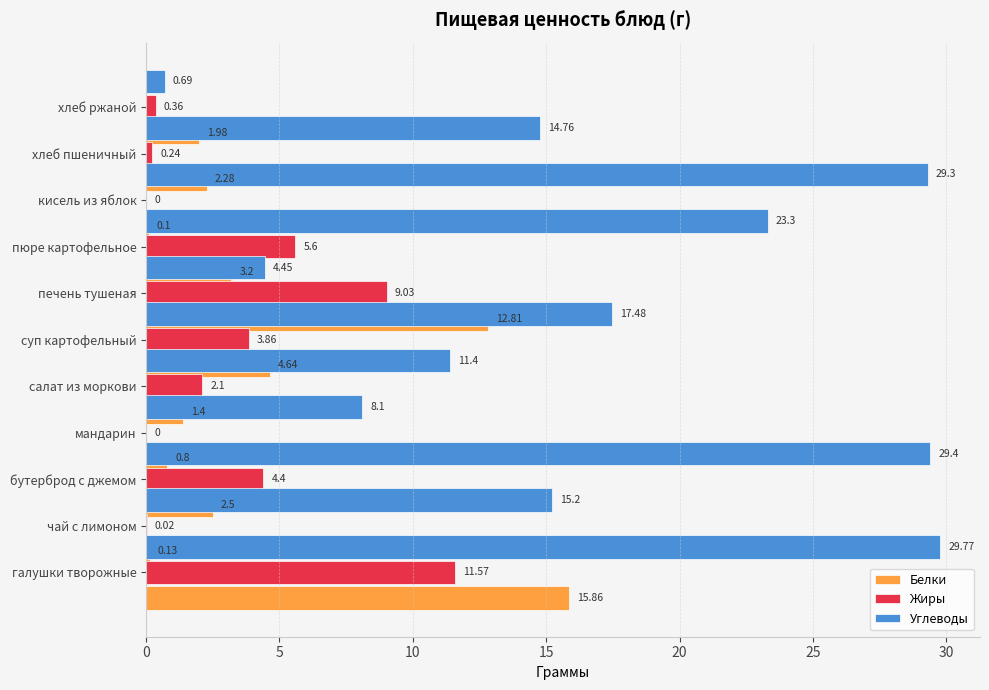

Which series has the largest total across all categories?

Углеводы